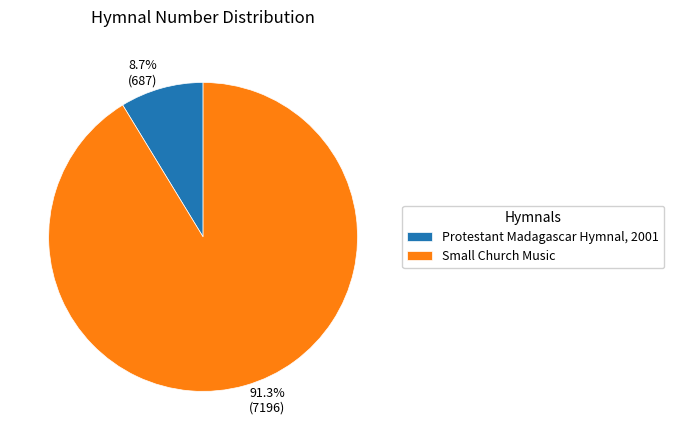

What is the largest slice in the pie chart?

Small Church Music